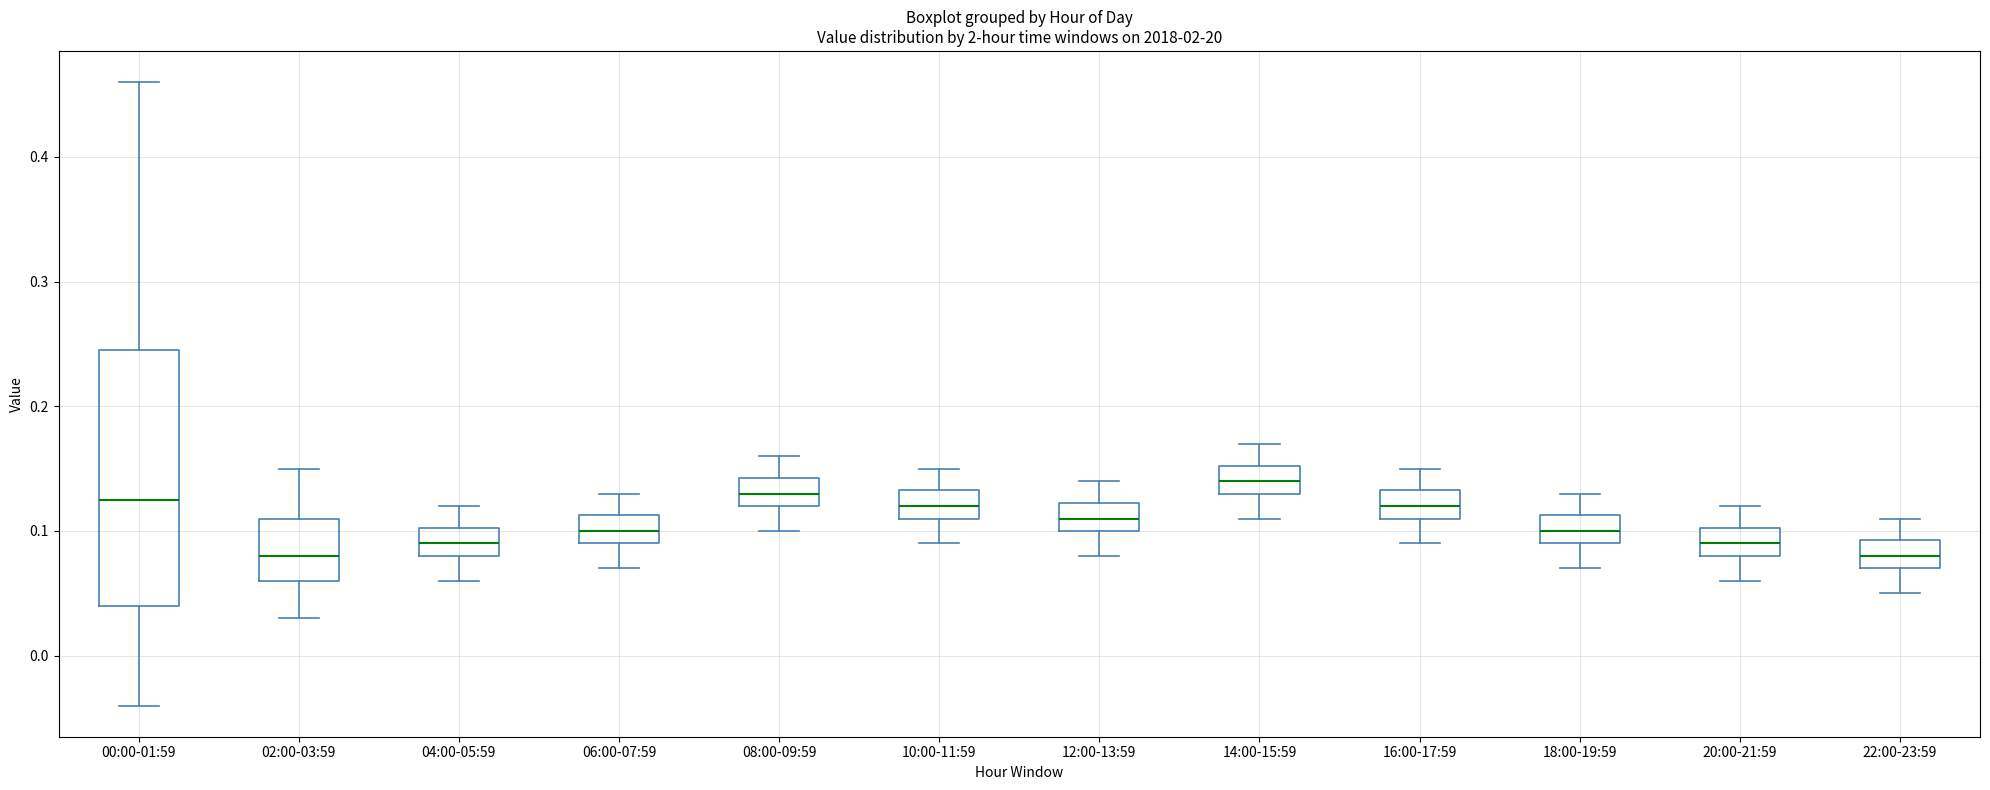

Reading left to right, transcribe this box plot: for each box, give where its median line is, the range the box spans, and where its two whiskers end, as read against the y-axis. The values are not printed on the chart, so give them approximately, as read against the axis.

00:00-01:59: median 0.13, box 0.04 to 0.25, whiskers -0.04 to 0.46
02:00-03:59: median 0.08, box 0.06 to 0.11, whiskers 0.03 to 0.15
04:00-05:59: median 0.09, box 0.08 to 0.10, whiskers 0.06 to 0.12
06:00-07:59: median 0.10, box 0.09 to 0.11, whiskers 0.07 to 0.13
08:00-09:59: median 0.13, box 0.12 to 0.14, whiskers 0.10 to 0.16
10:00-11:59: median 0.12, box 0.11 to 0.13, whiskers 0.09 to 0.15
12:00-13:59: median 0.11, box 0.10 to 0.12, whiskers 0.08 to 0.14
14:00-15:59: median 0.14, box 0.13 to 0.15, whiskers 0.11 to 0.17
16:00-17:59: median 0.12, box 0.11 to 0.13, whiskers 0.09 to 0.15
18:00-19:59: median 0.10, box 0.09 to 0.11, whiskers 0.07 to 0.13
20:00-21:59: median 0.09, box 0.08 to 0.10, whiskers 0.06 to 0.12
22:00-23:59: median 0.08, box 0.07 to 0.09, whiskers 0.05 to 0.11